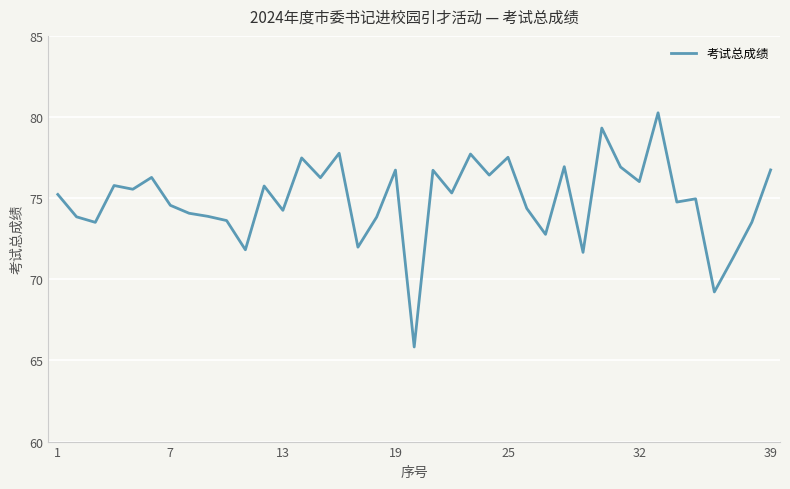

What is the difference between the maximum and minimum values?

14.4